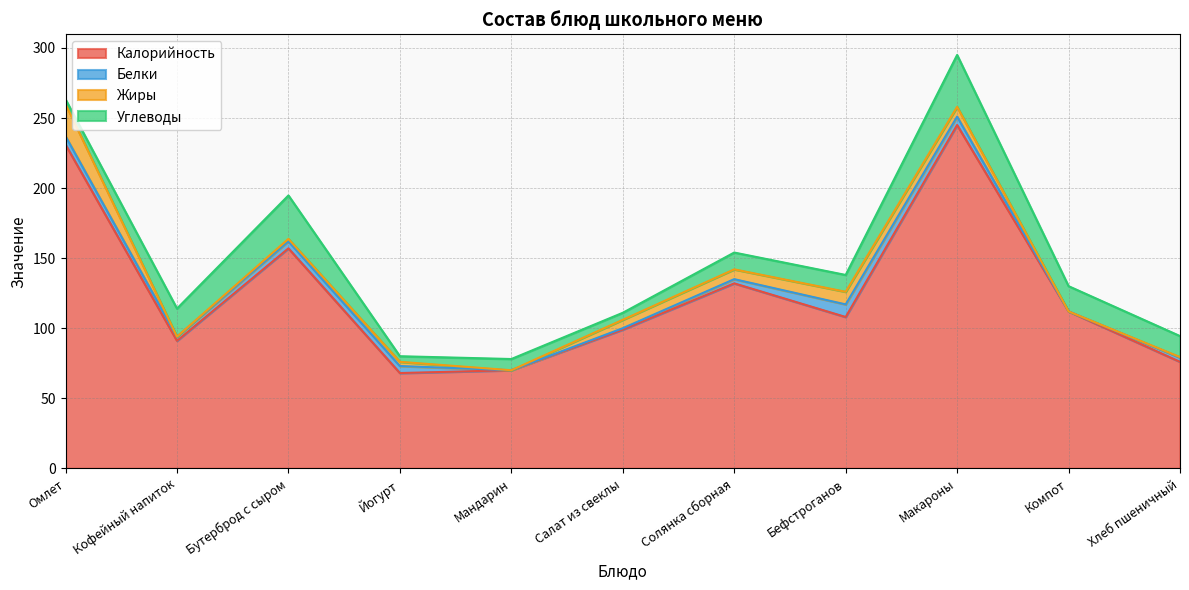

At which label does Жиры reach its peak?

Омлет